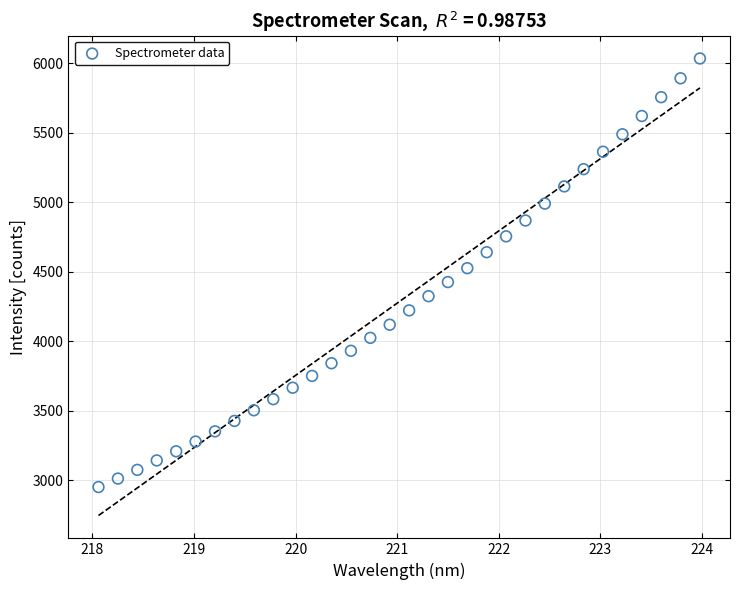

What is the range of X values (max minus min)?

5.9